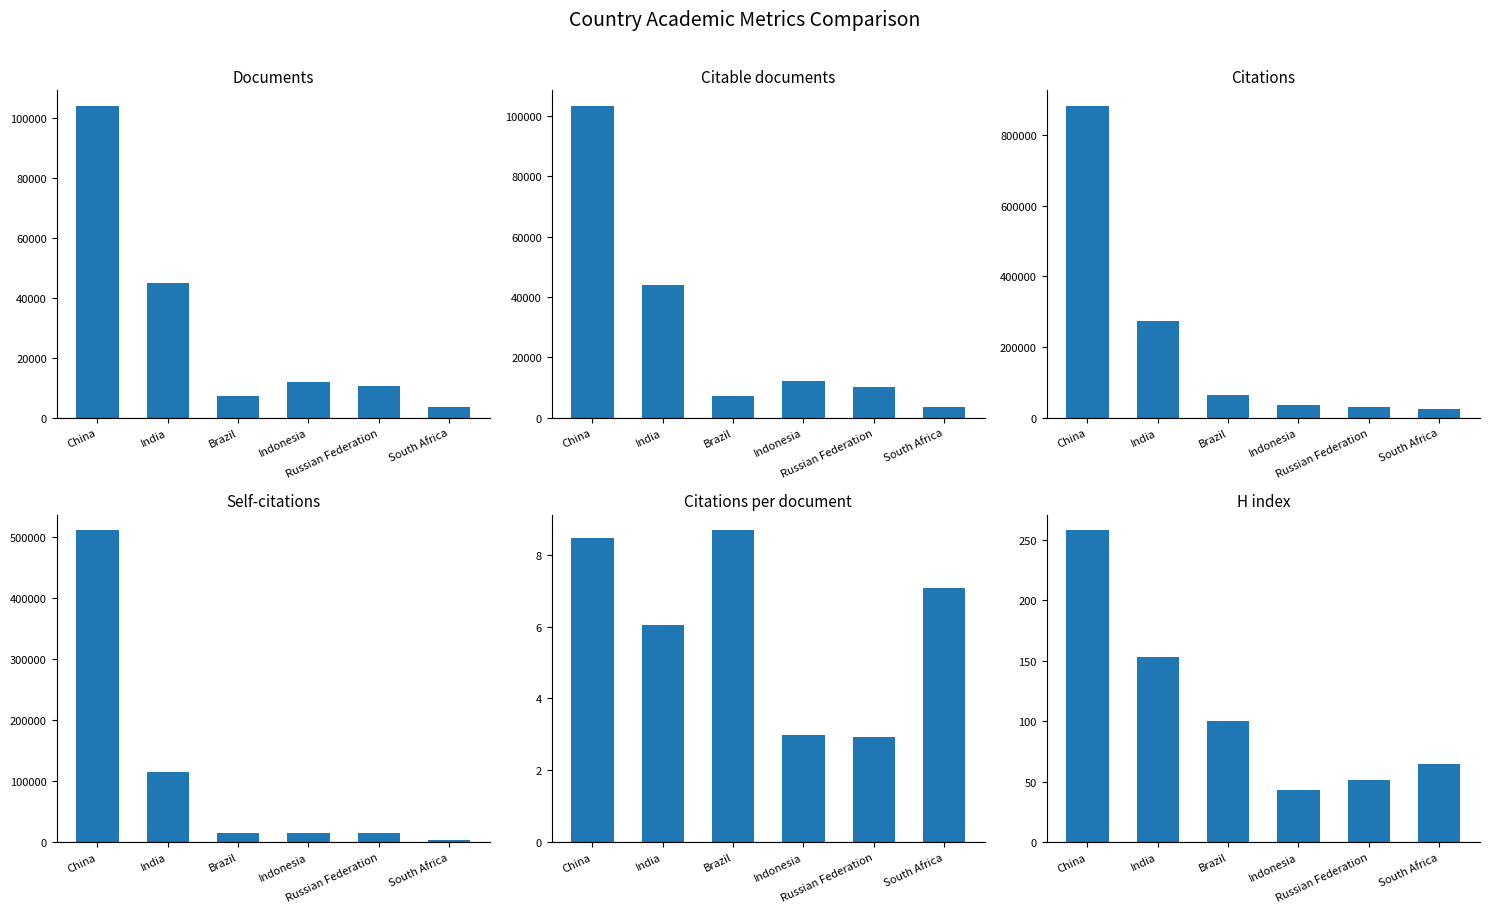

Count the number of data series in this chart.

6